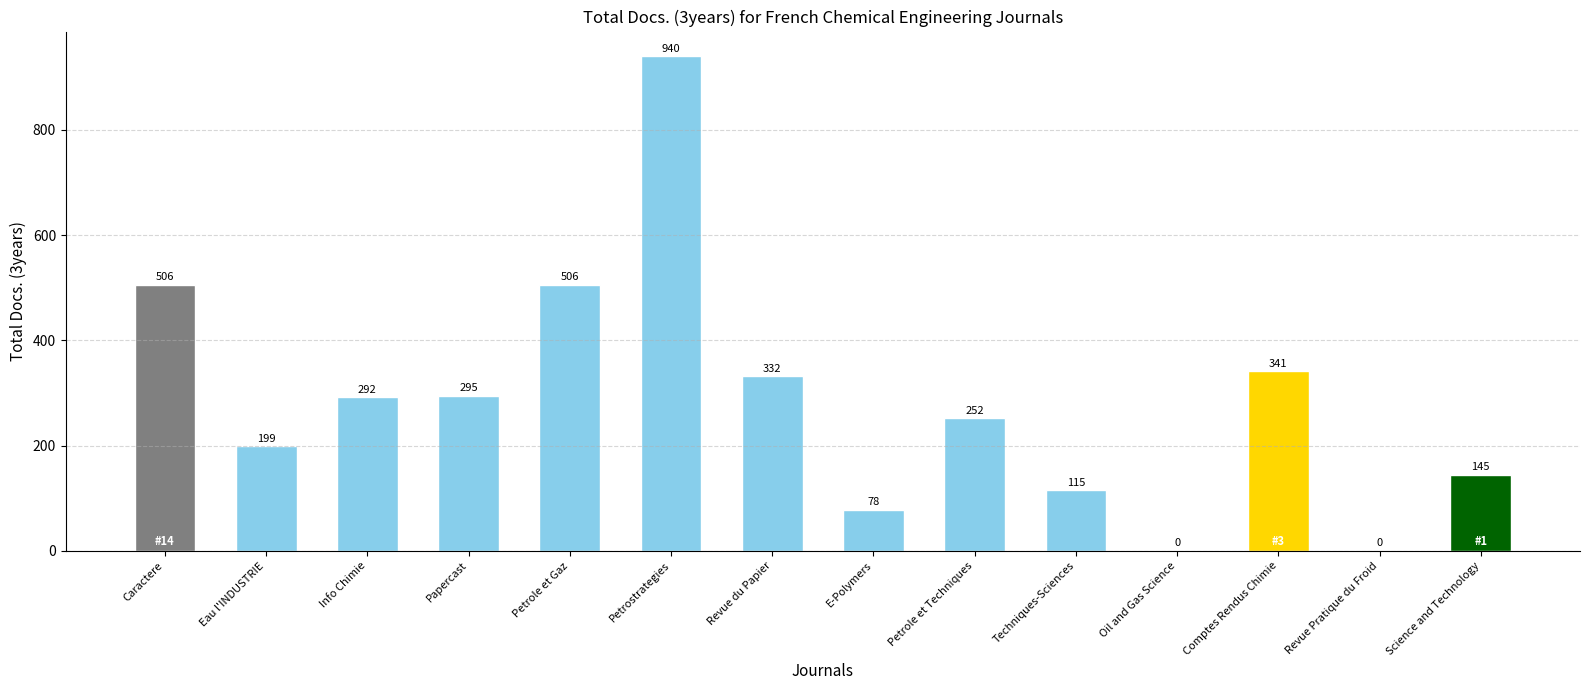

What is the sum of the values at E-Polymers and Papercast?

373